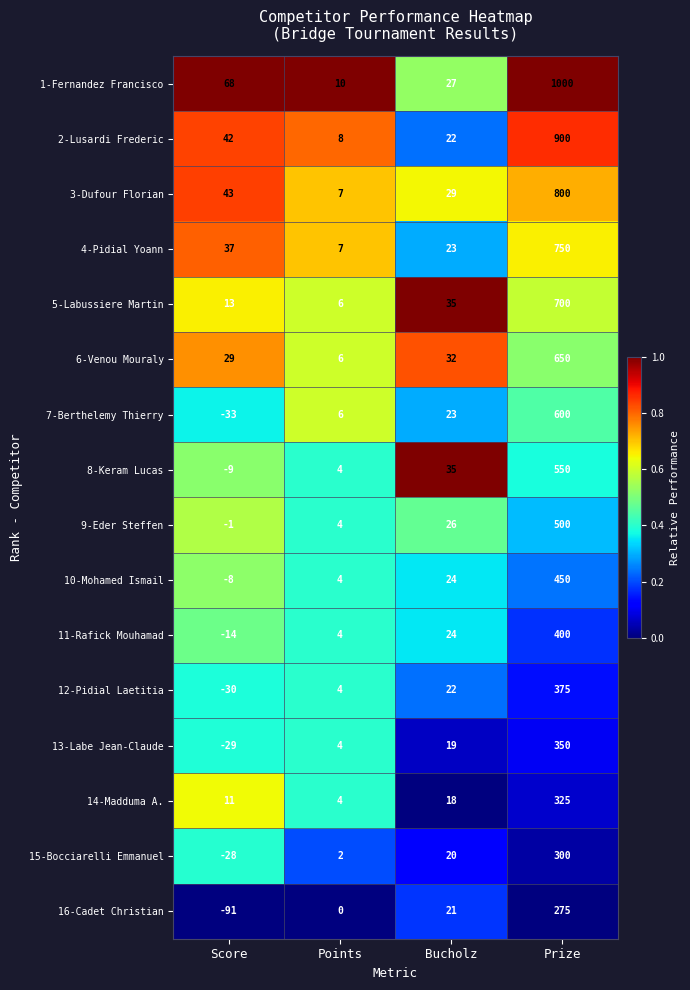

Rank the series by their maximum value, from highest to lowest.

1-Fernandez Francisco, 2-Lusardi Frederic, 3-Dufour Florian, 4-Pidial Yoann, 5-Labussiere Martin, 6-Venou Mouraly, 7-Berthelemy Thierry, 8-Keram Lucas, 9-Eder Steffen, 10-Mohamed Ismail, 11-Rafick Mouhamad, 12-Pidial Laetitia, 13-Labe Jean-Claude, 14-Madduma A., 15-Bocciarelli Emmanuel, 16-Cadet Christian